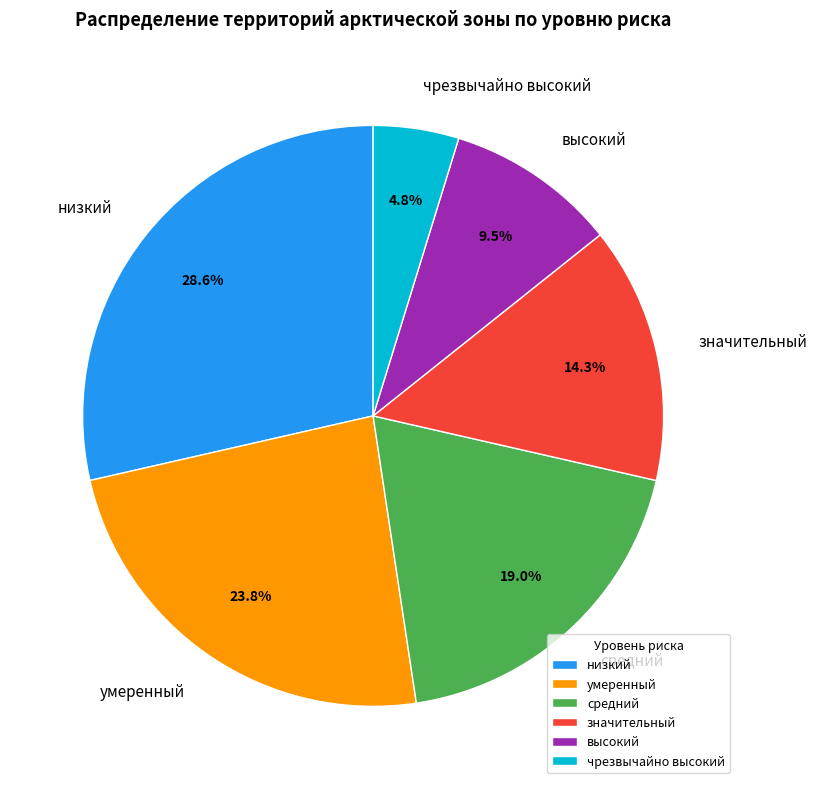

To the nearest percent, what is the average slice percentage?

17%